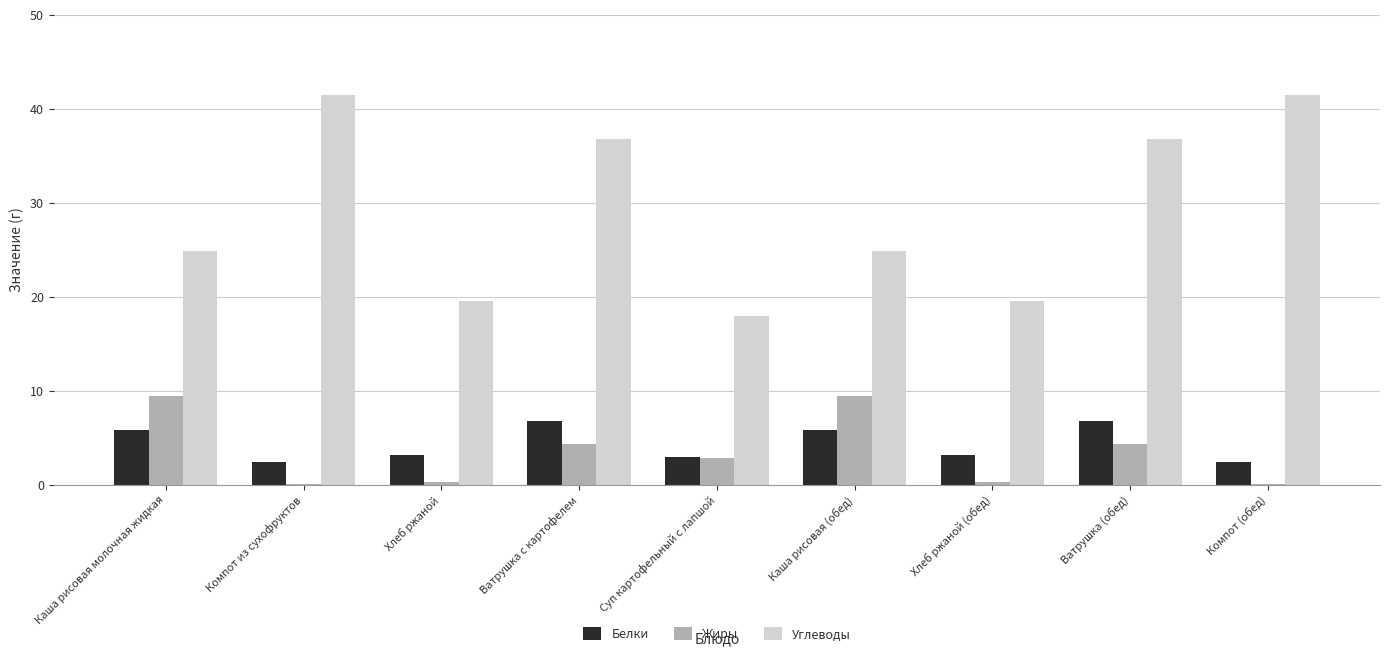

What is the sum of all Белки values?

39.0